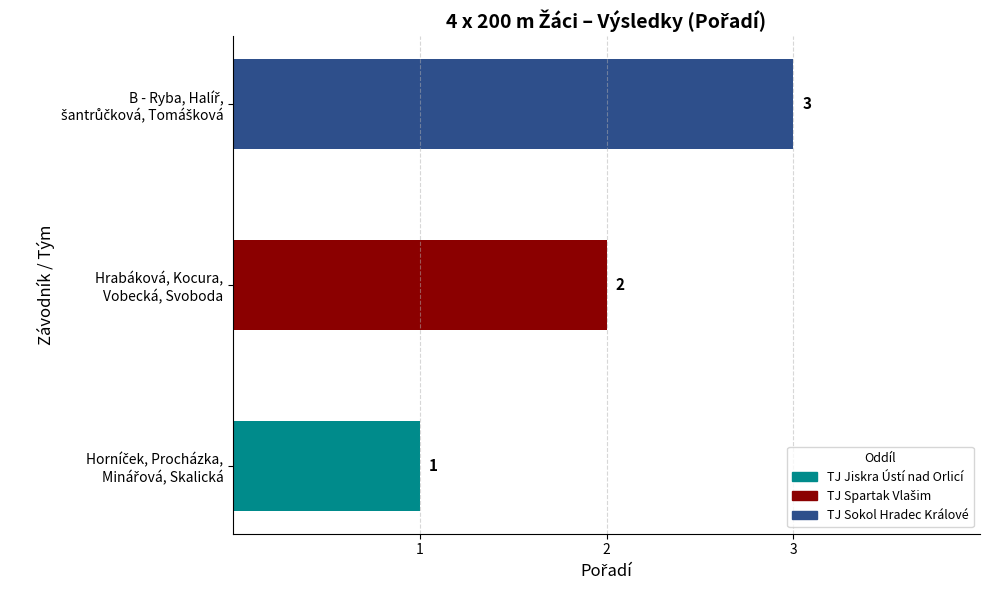

Is it true that the value at Horníček, Procházka,
Minářová, Skalická is 1?

False